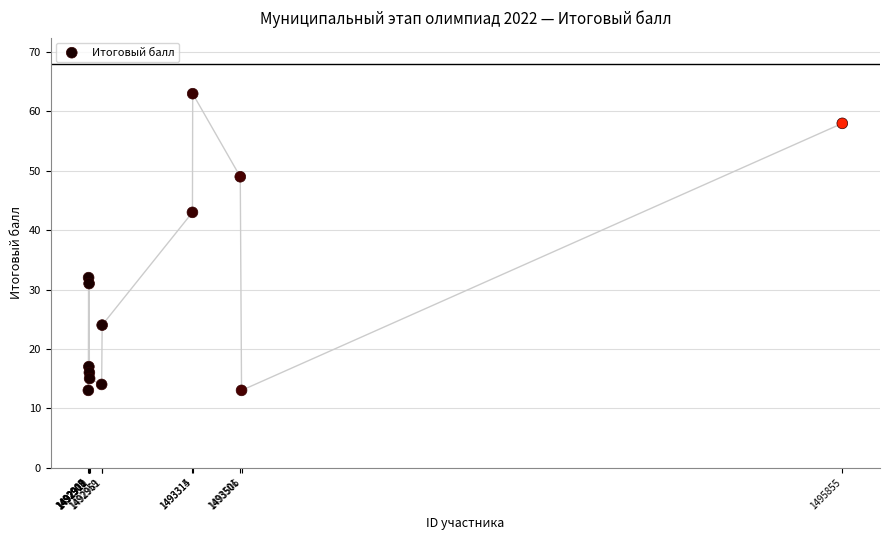

What Y value in the scatter plot is closest to 38?

43